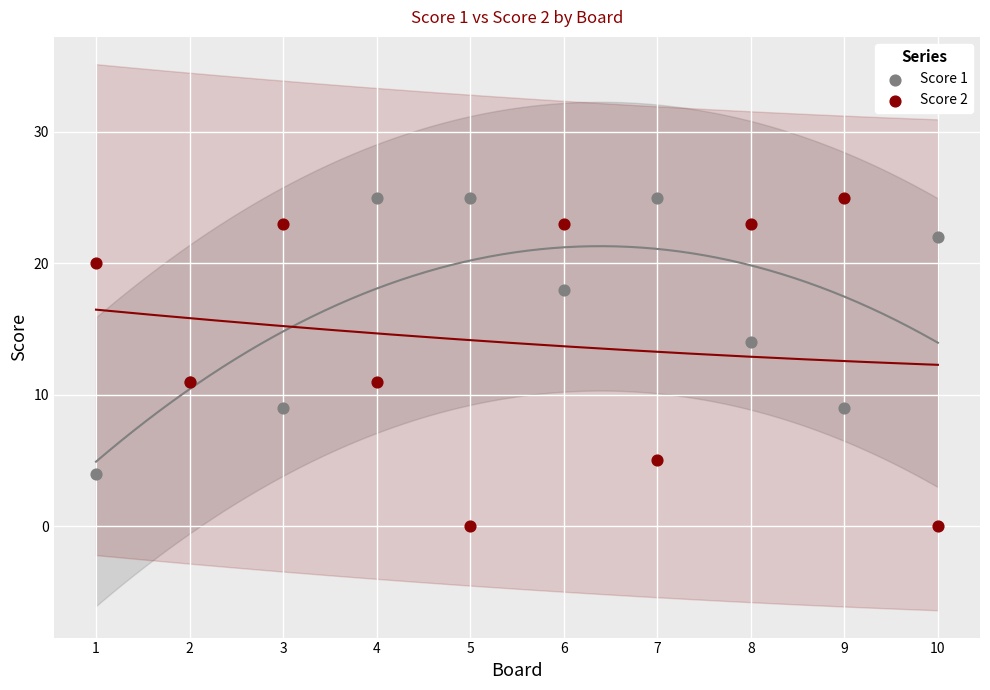

Which series reaches the minimum Y coordinate?

Score 2